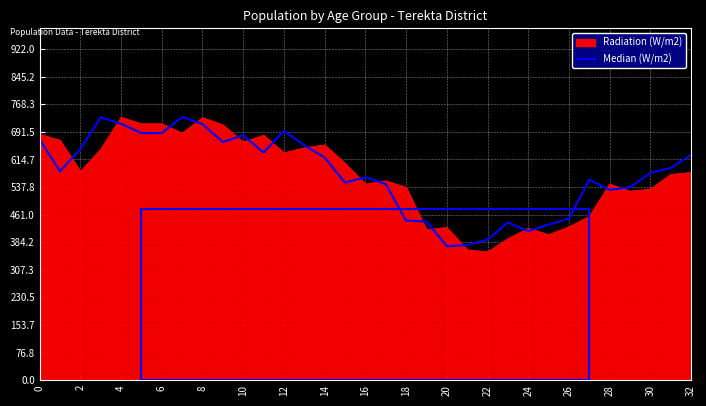

What is the smallest value displayed?

357